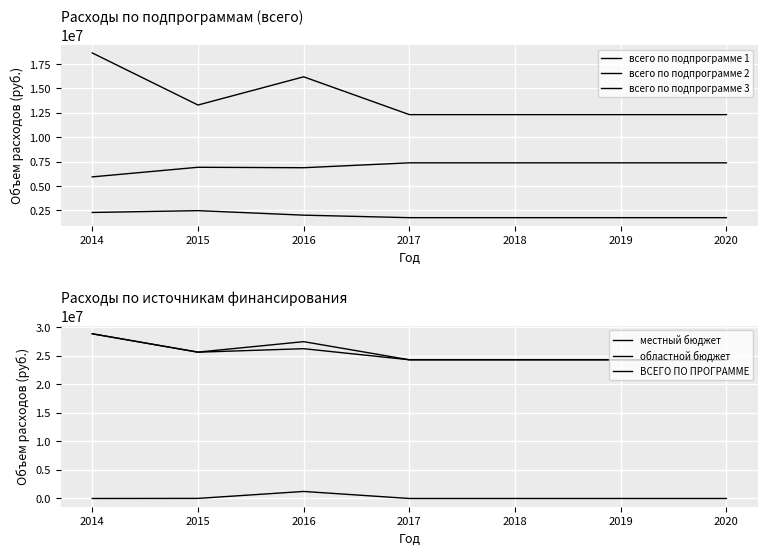

Which category has the highest value in the всего по подпрограмме 3 series?

2017